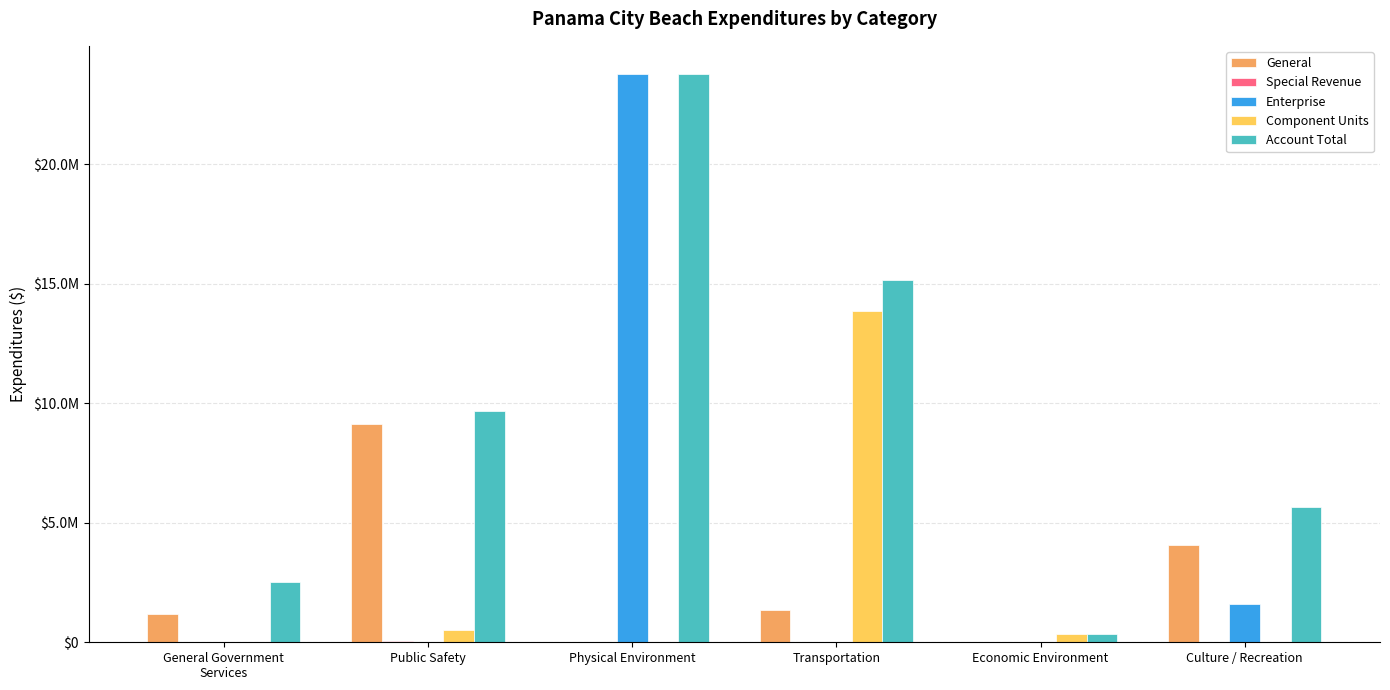

Which series has the widest spread of values?

Enterprise